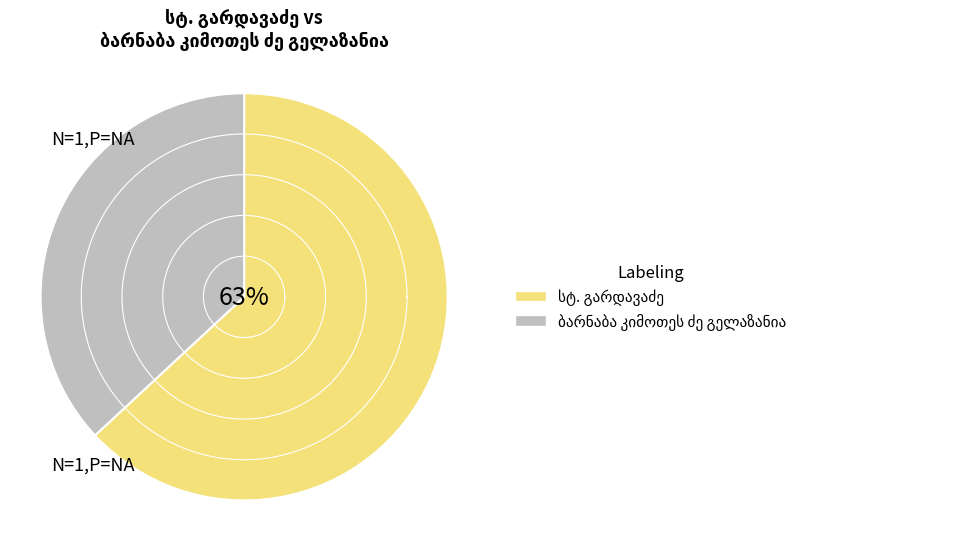

To the nearest percent, what is the combined percentage of სტ. გარდავაძე and ბარნაბა კიმოთეს ძე გელაზანია?

100%